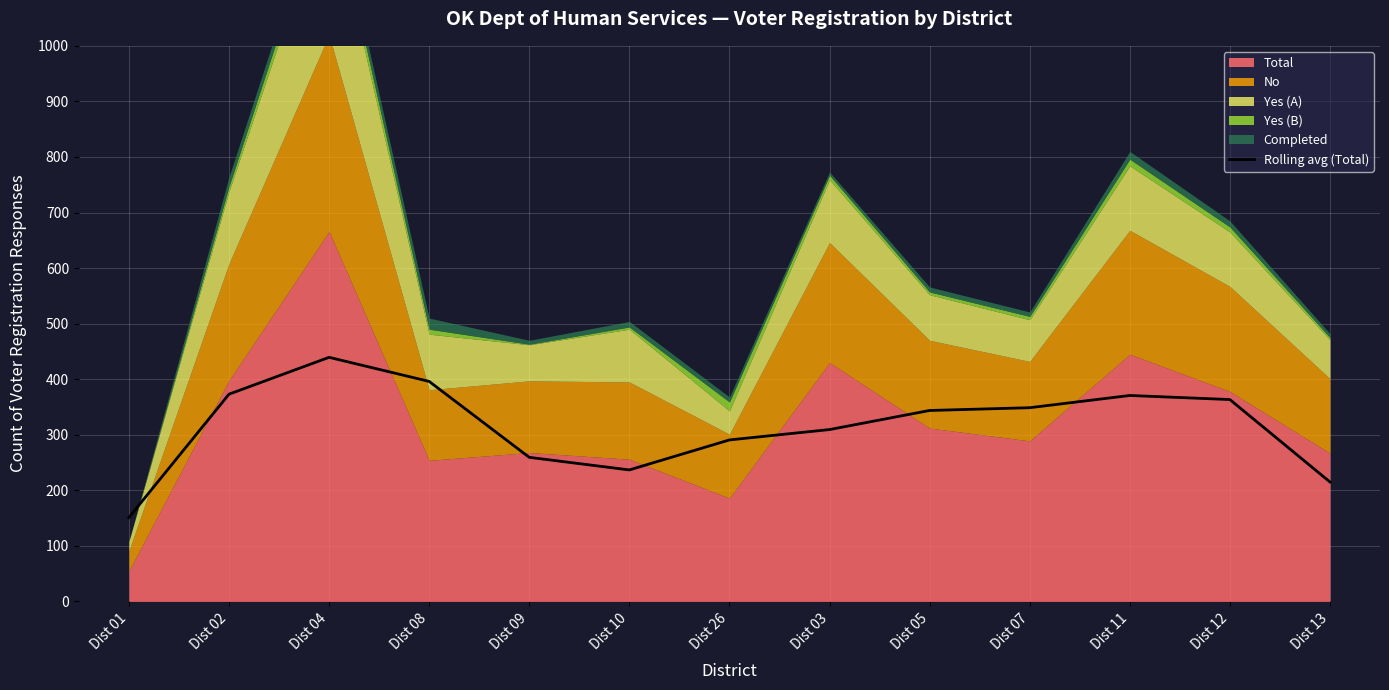

What is the label of the 13th point from the left?

Dist 13